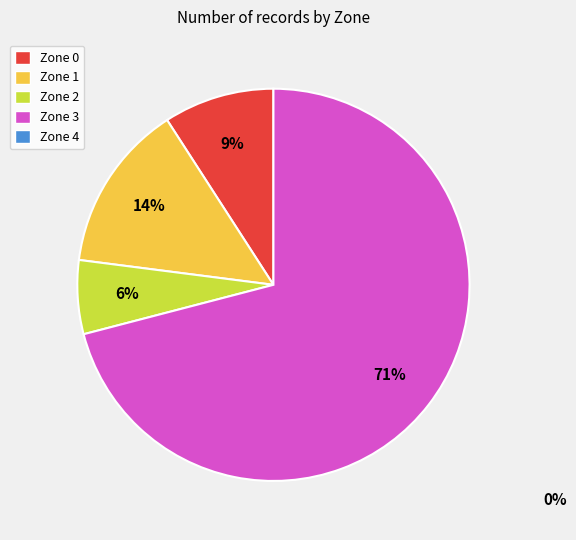

To the nearest percent, what is the average slice percentage?

25%